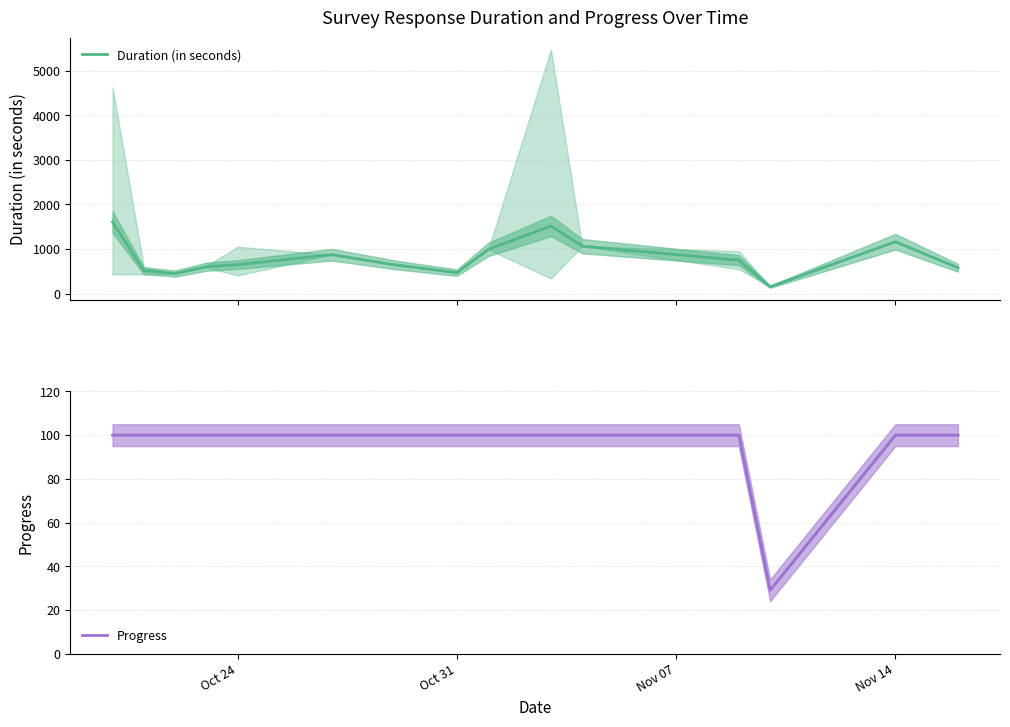

What is the label of the 4th point from the left?

Nov 14